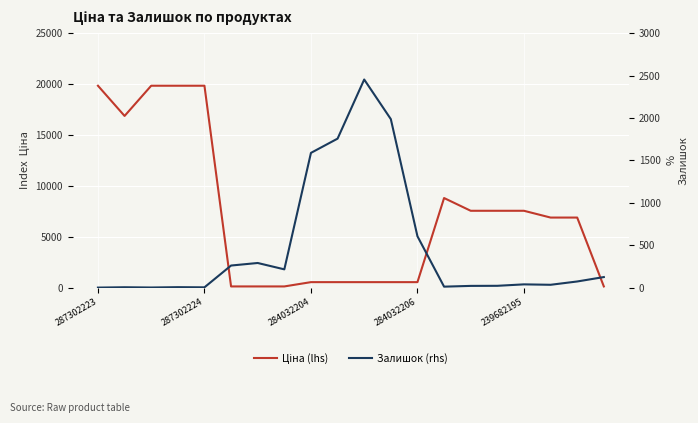

What is the average value of the Ціна (lhs) series?

7225.6